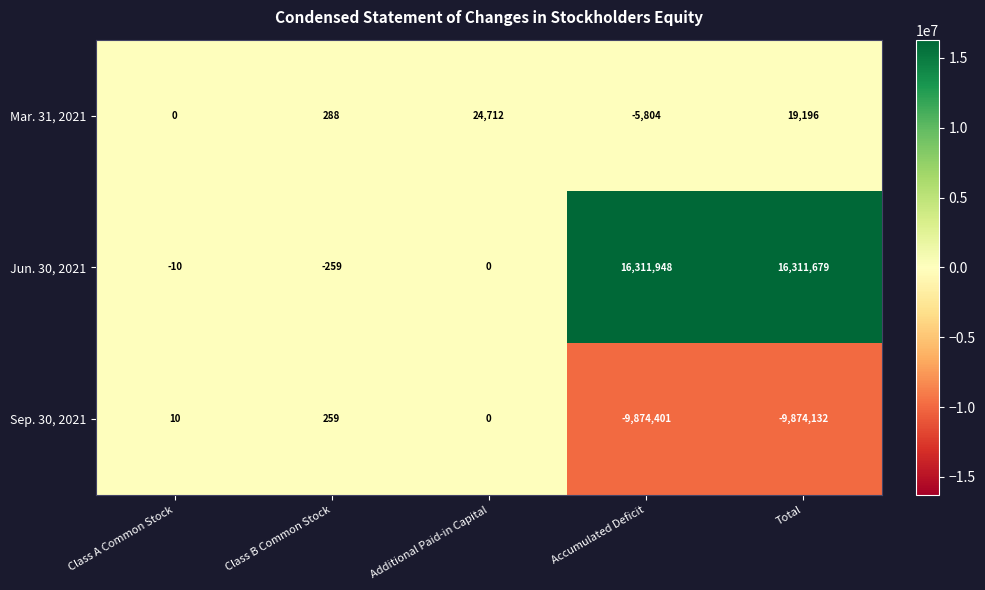

At which category is the sum across all series the highest?

Total